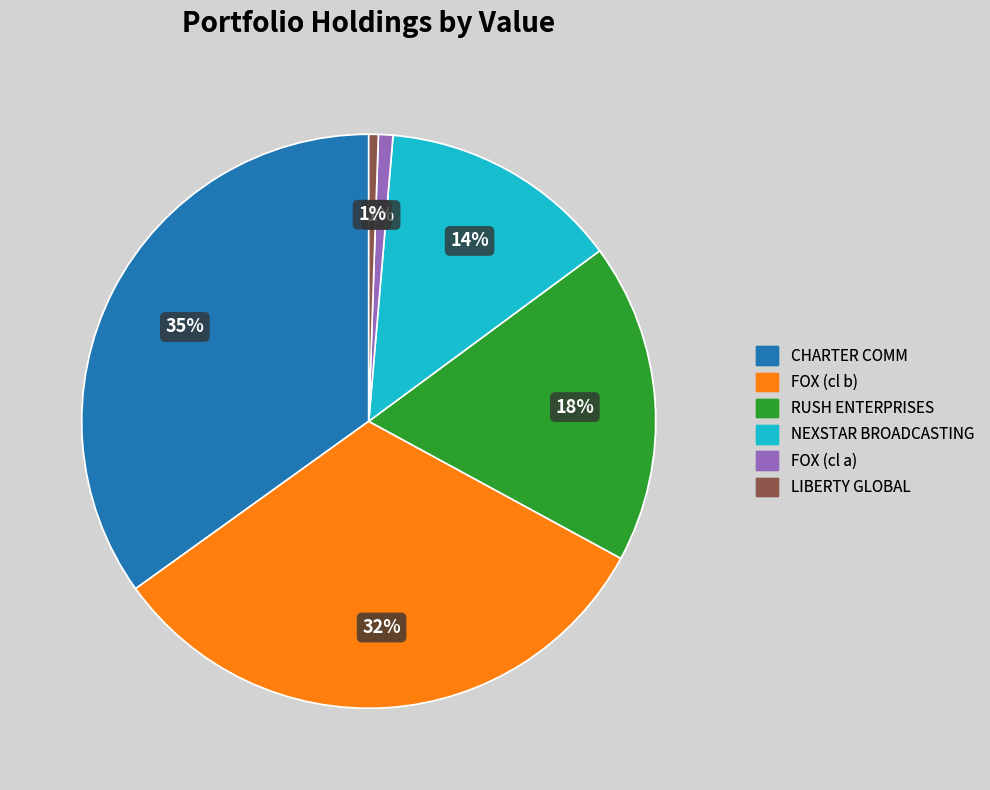

Is there a majority slice in this chart?

No